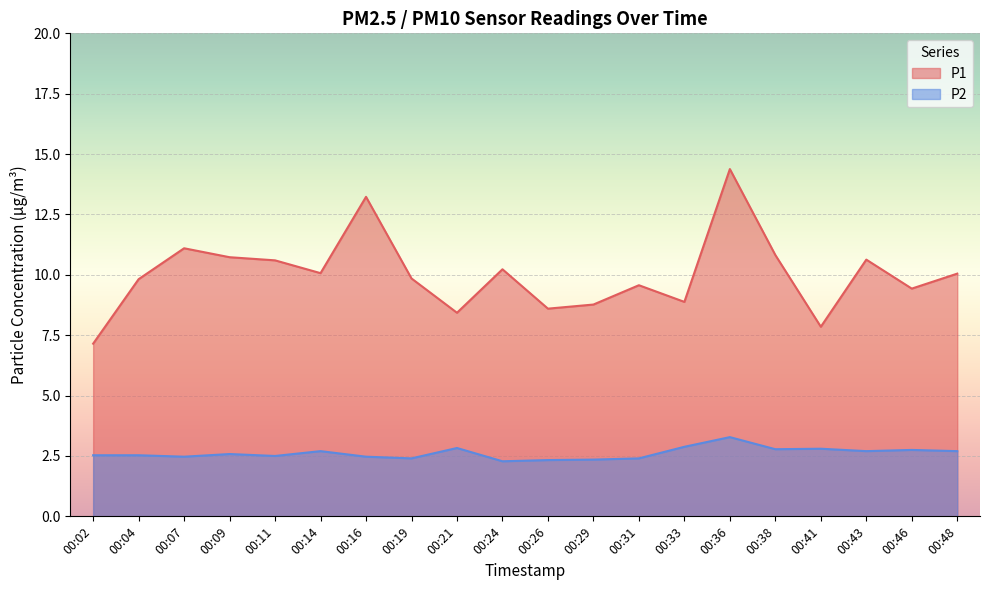

Which label corresponds to the largest value in the chart?

00:36